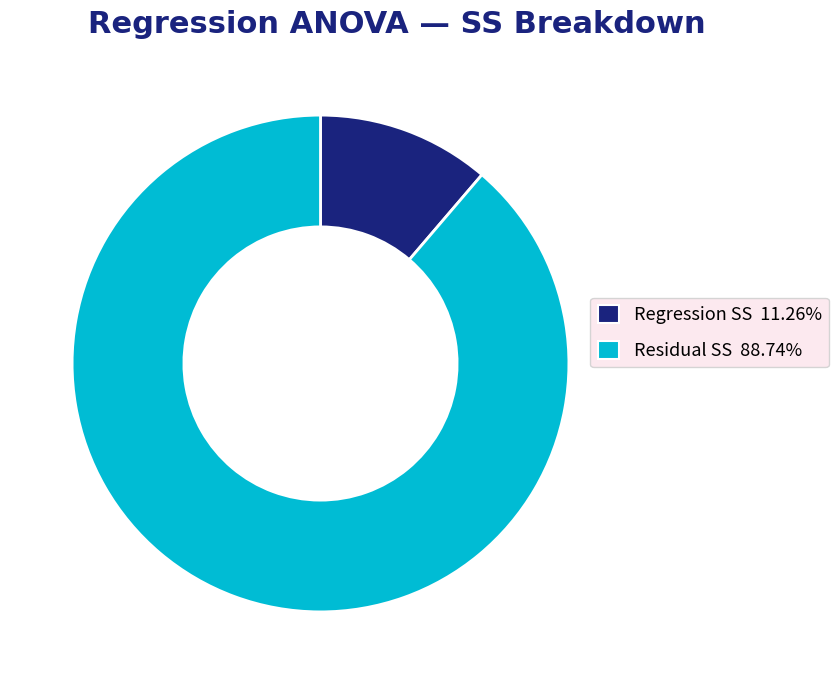

Is it true that Residual is 80% of the pie?

False